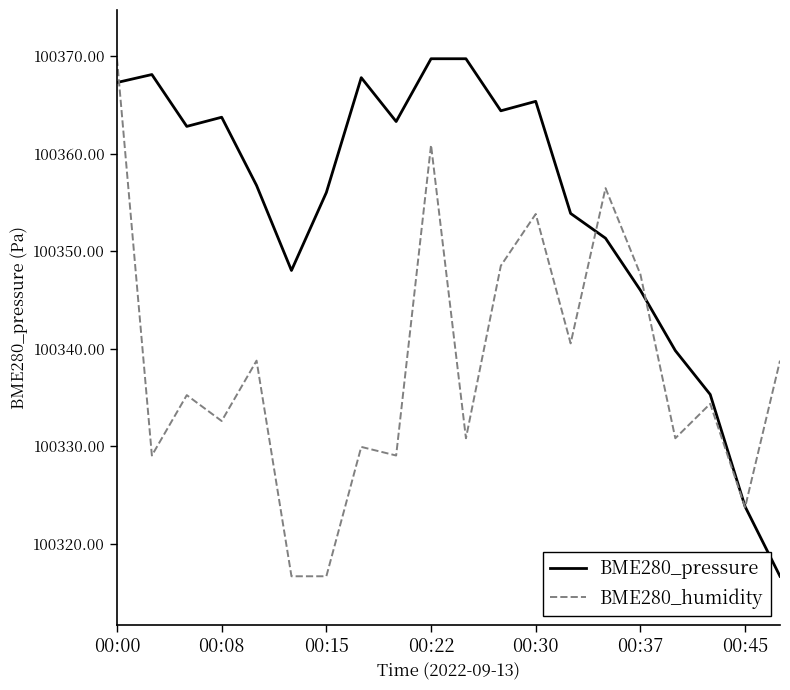

Which series has the largest total across all categories?

BME280_pressure